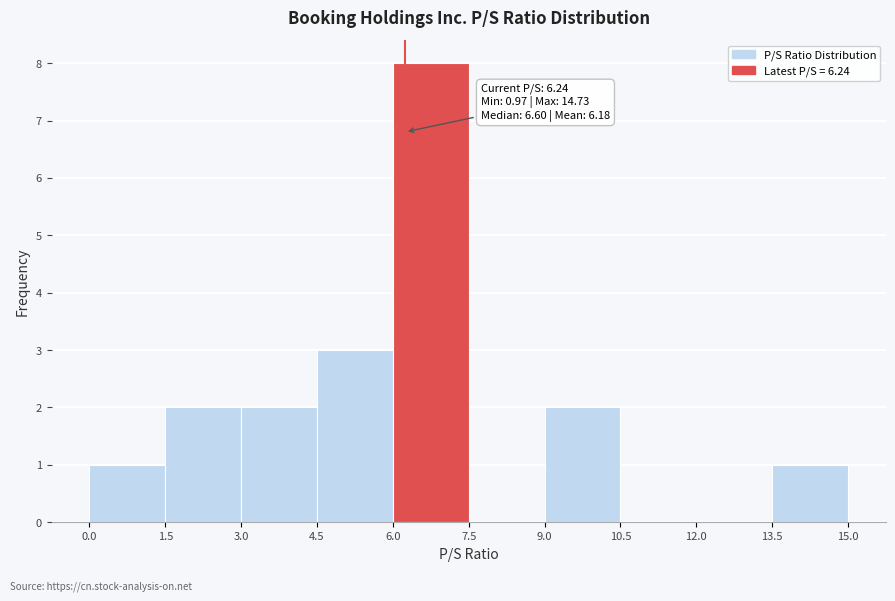

Which range on the x-axis has the tallest bar?

6.0 to 7.5